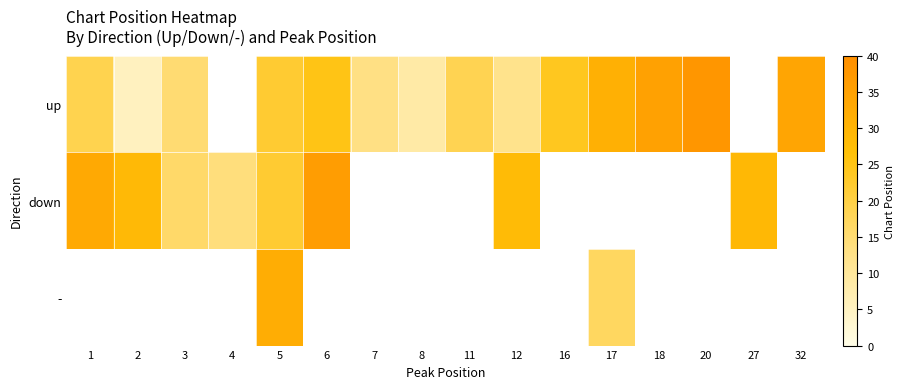

Which label corresponds to the smallest value in the chart?

2